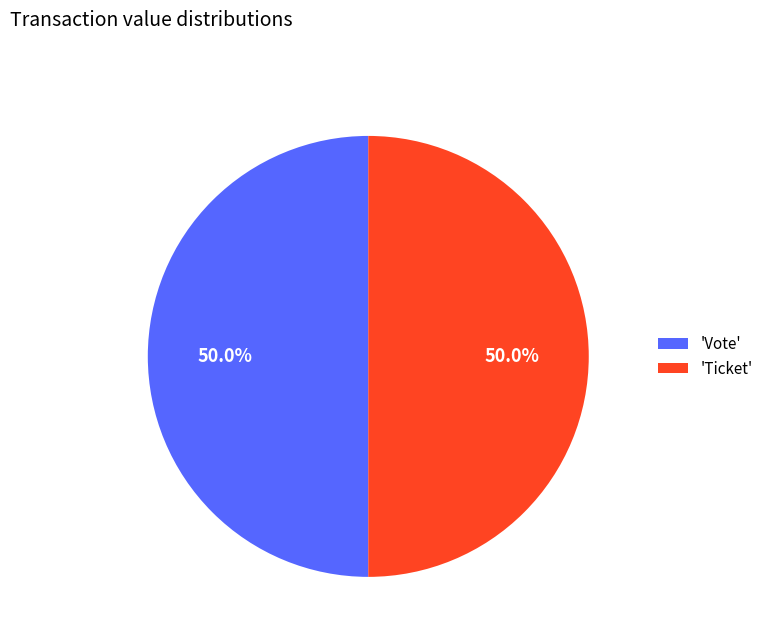

Is the sum of 'Ticket' and 'Vote' greater than half?

Yes